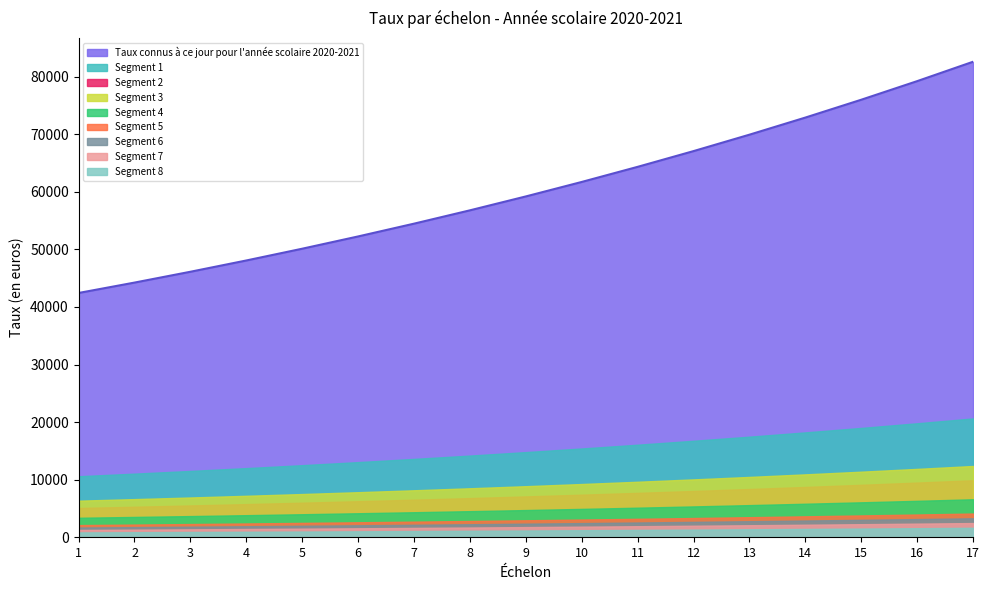

Count the number of categories in the chart.

17